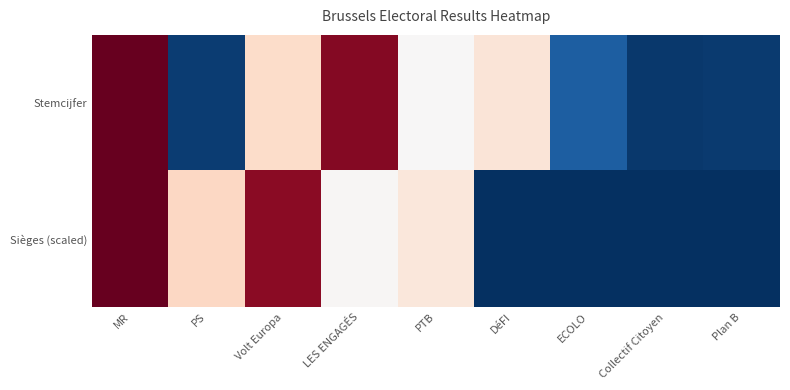

Which has a higher value, MR or Collectif Citoyen?

MR